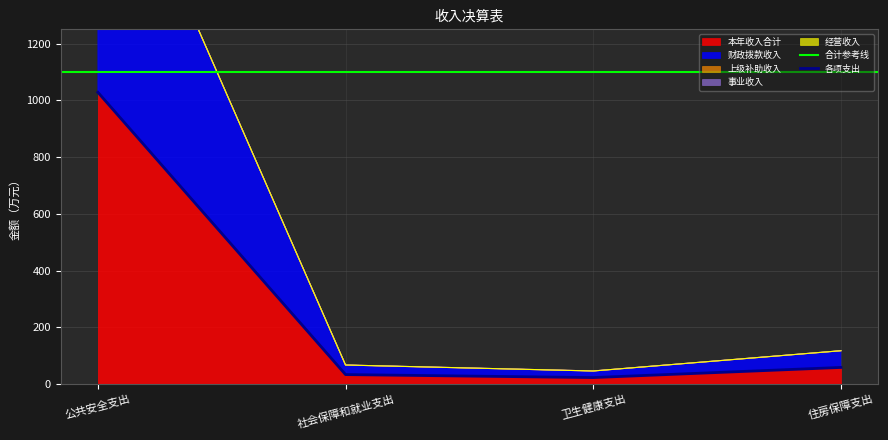

At 住房保障支出, list the series in order from largest to smallest.

本年收入合计, 财政拨款收入, 上级补助收入, 事业收入, 经营收入